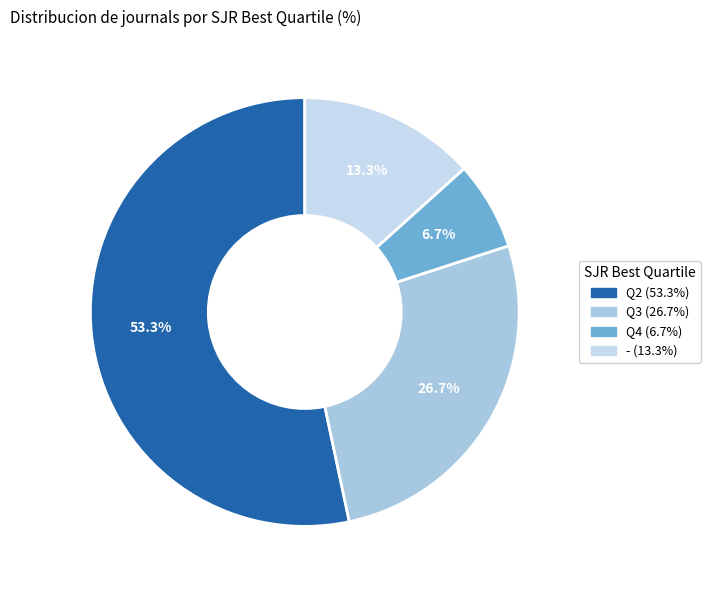

What percentage do - and Q3 together represent?

40.0%